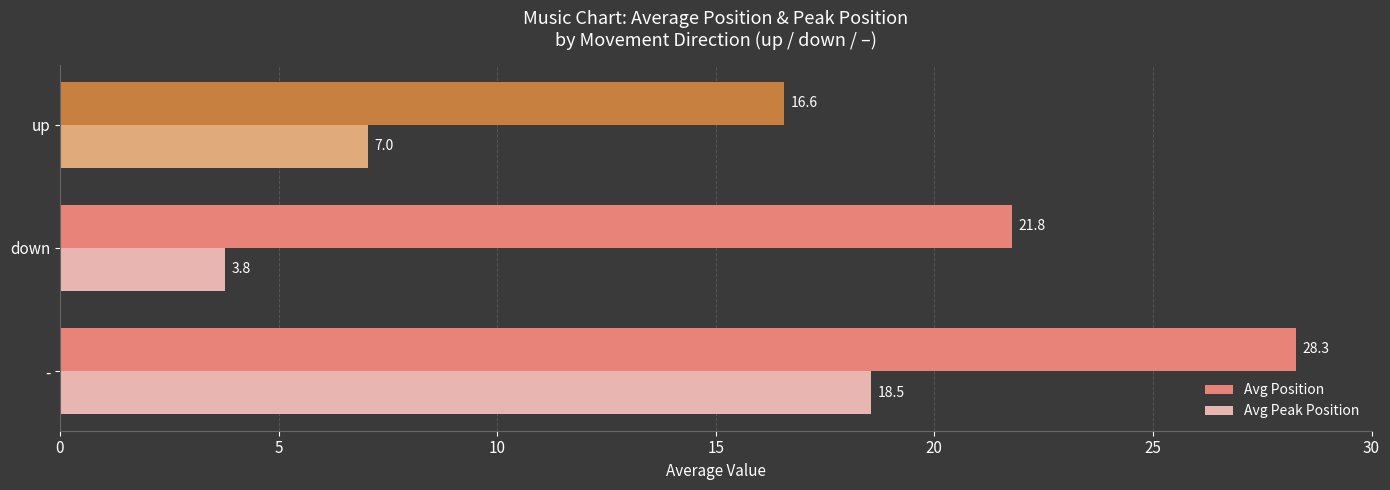

Rank the series by their maximum value, from lowest to highest.

Avg Peak Position, Avg Position